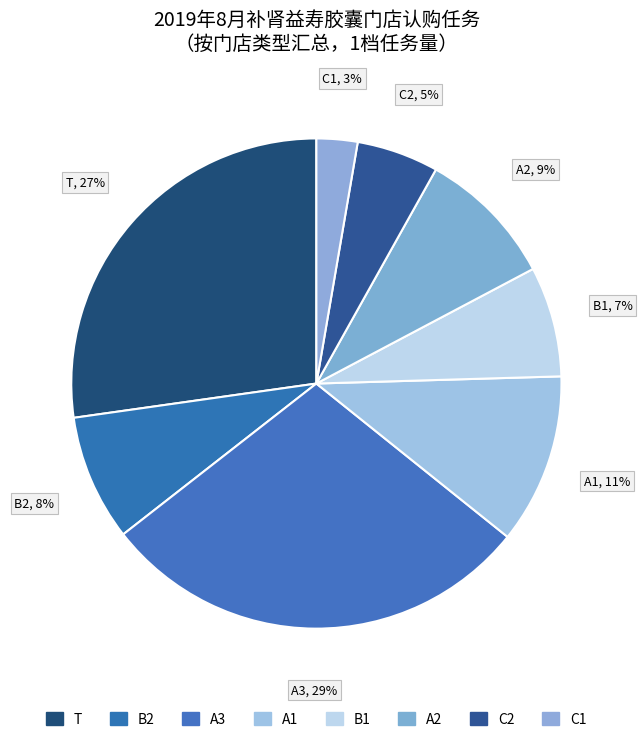

How many slices are in this pie chart?

8